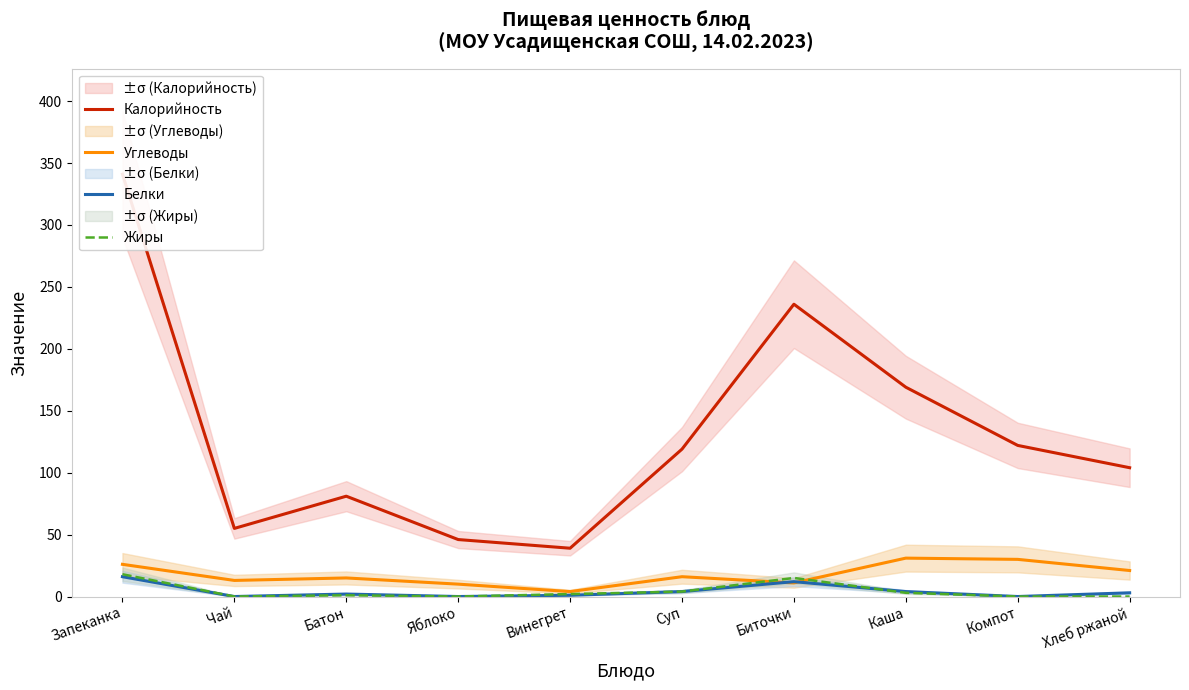

What is the spread (max minus min) of values at Каша?

166